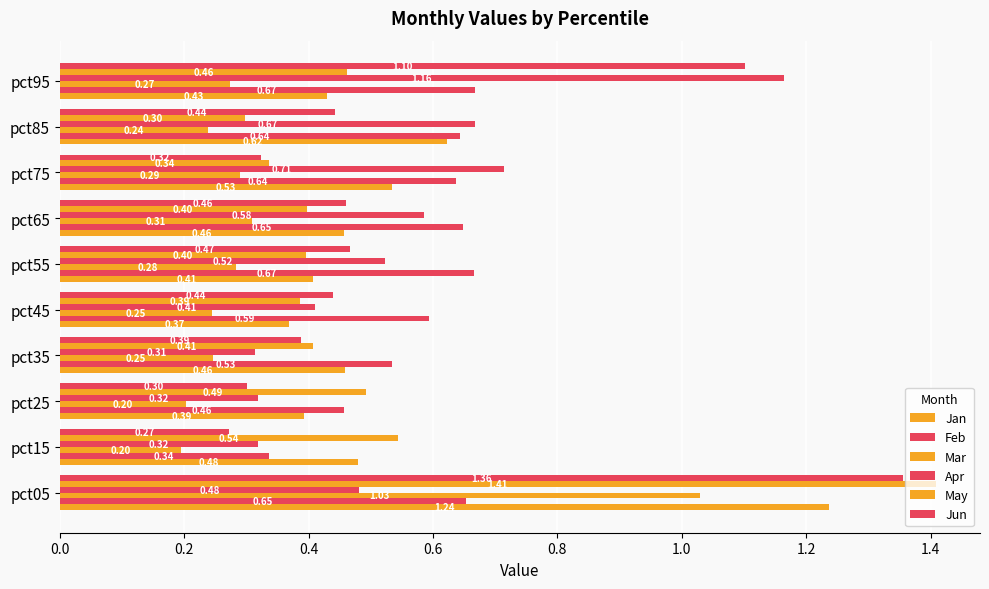

How many series are shown in this chart?

6